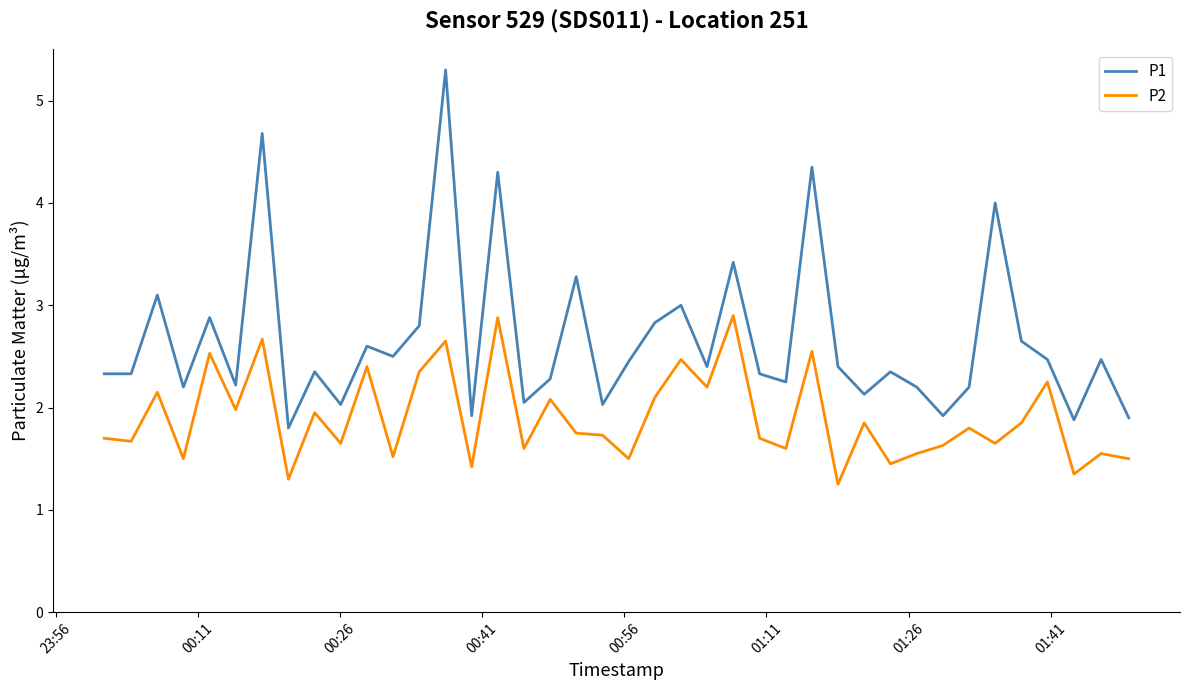

What is the minimum value for P1?

1.8